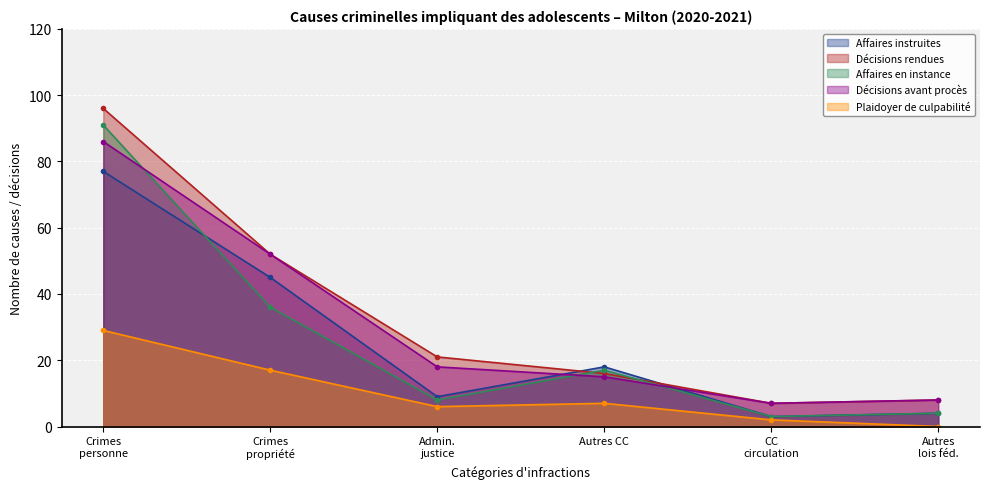

What is the difference between the maximum and minimum values in the Décisions rendues series?

89